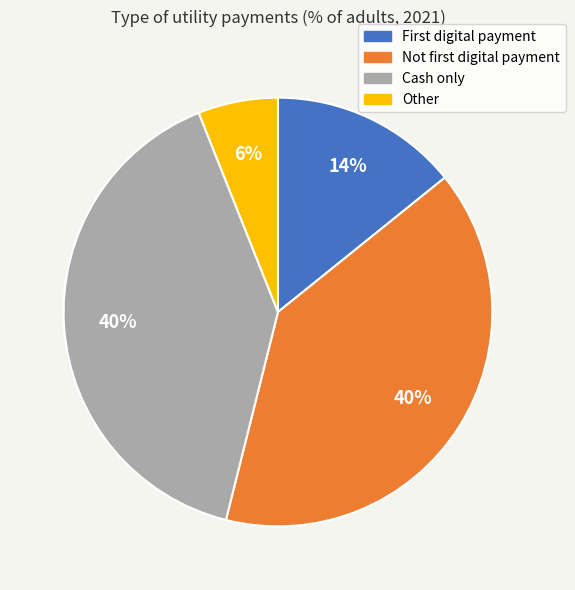

How many segments does this pie chart have?

4